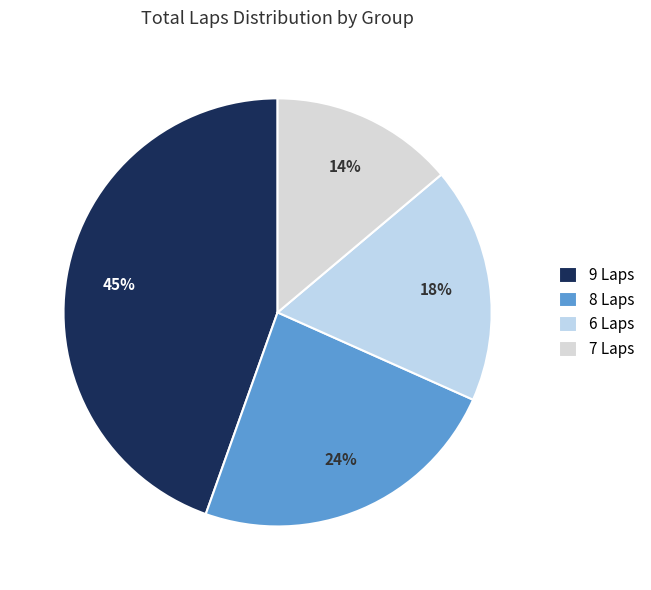

How many slices are in this pie chart?

4